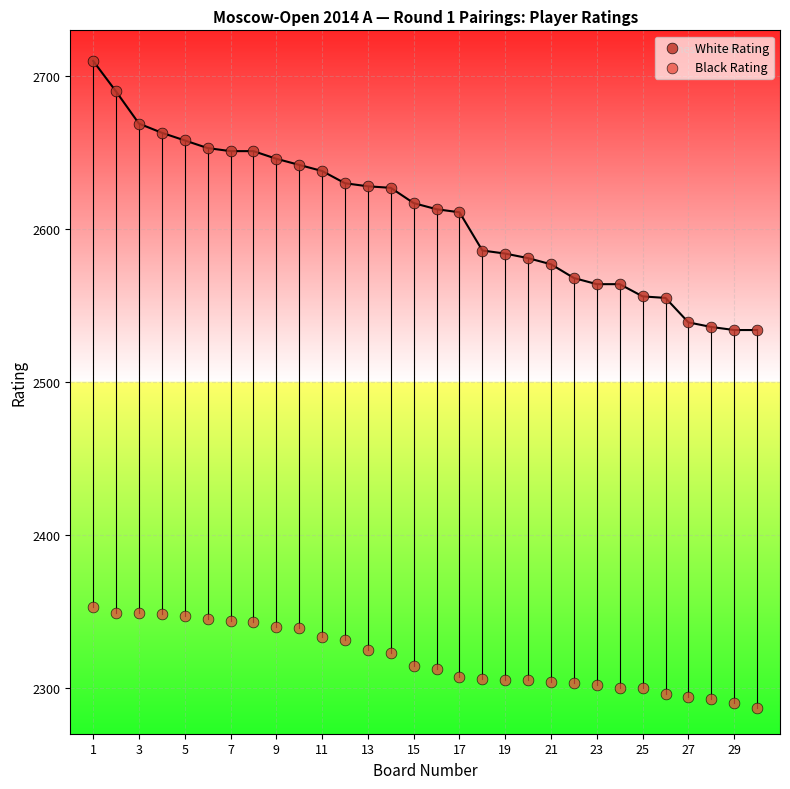

Which series has the largest Y range (max minus min)?

White Rating